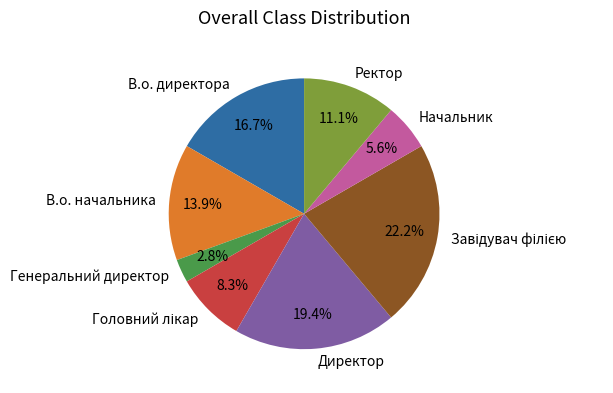

Which slice is the smallest?

Генеральний директор